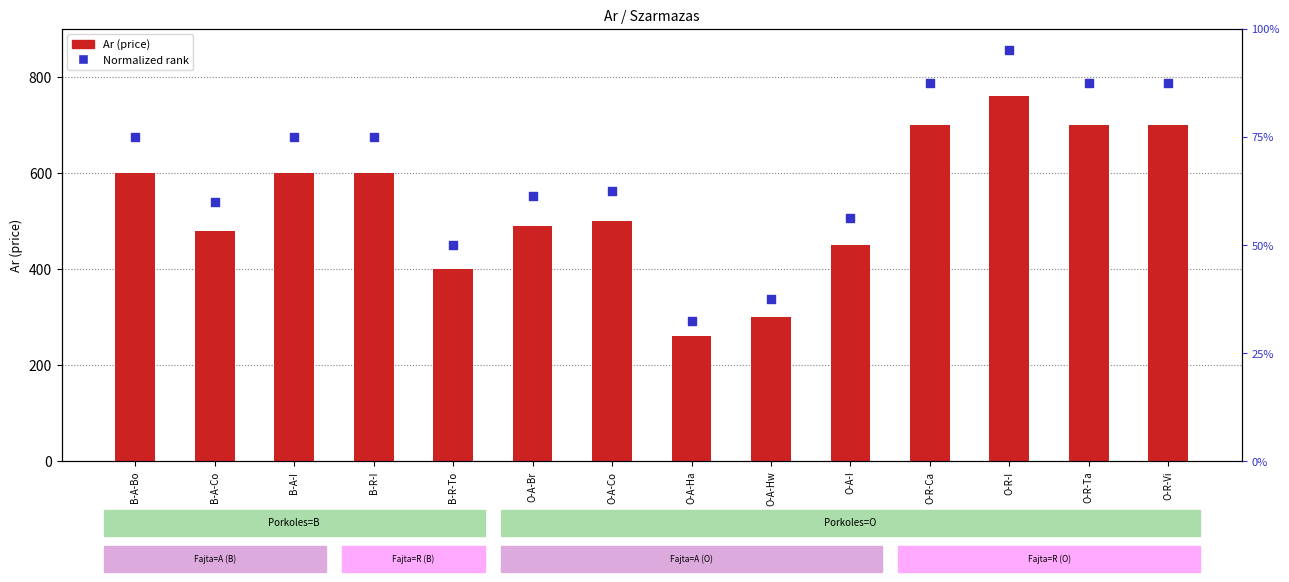

Which series reaches the minimum Y coordinate?

Ar (price)